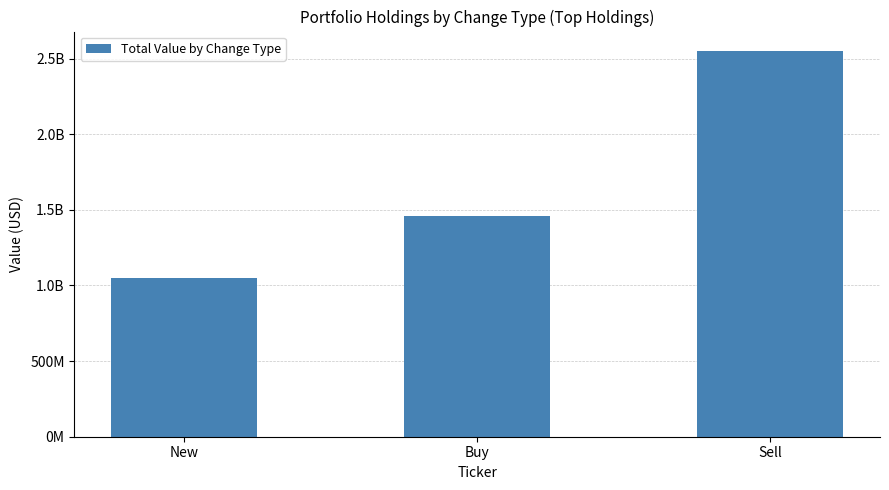

How many values are between 1050898000 and 2551533000?

3